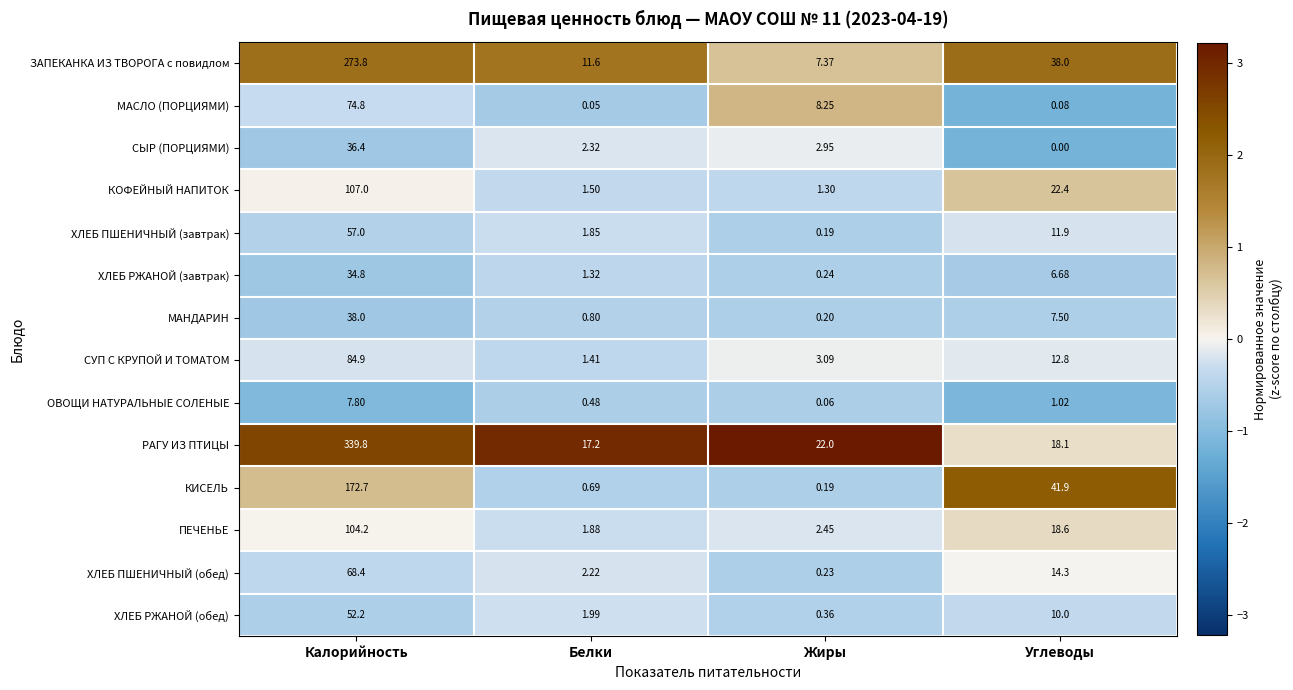

At which label does КИСЕЛЬ first exceed 41?

Калорийность